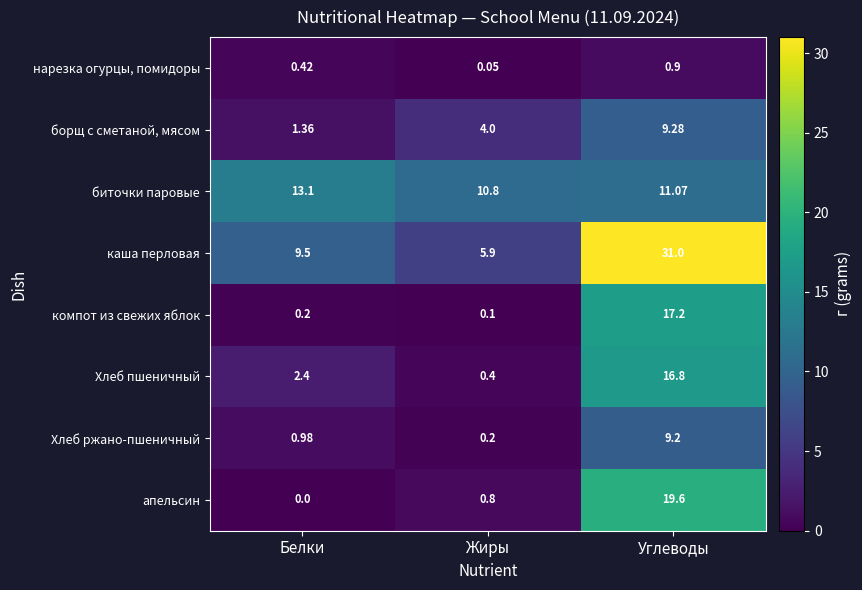

At which label is Хлеб ржано-пшеничный closest to 4?

Белки